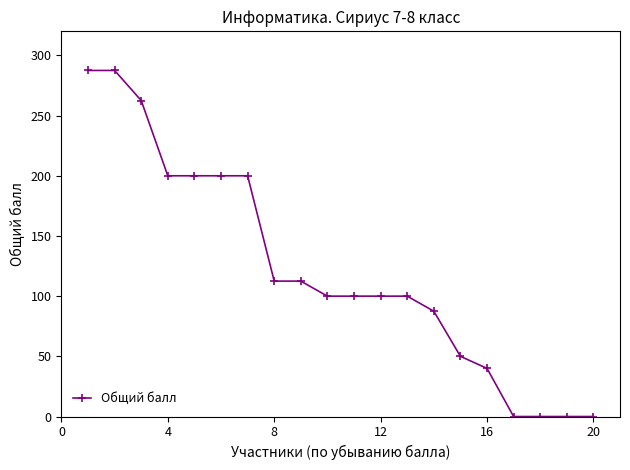

Does the chart display data point markers on the line(s)?

Yes